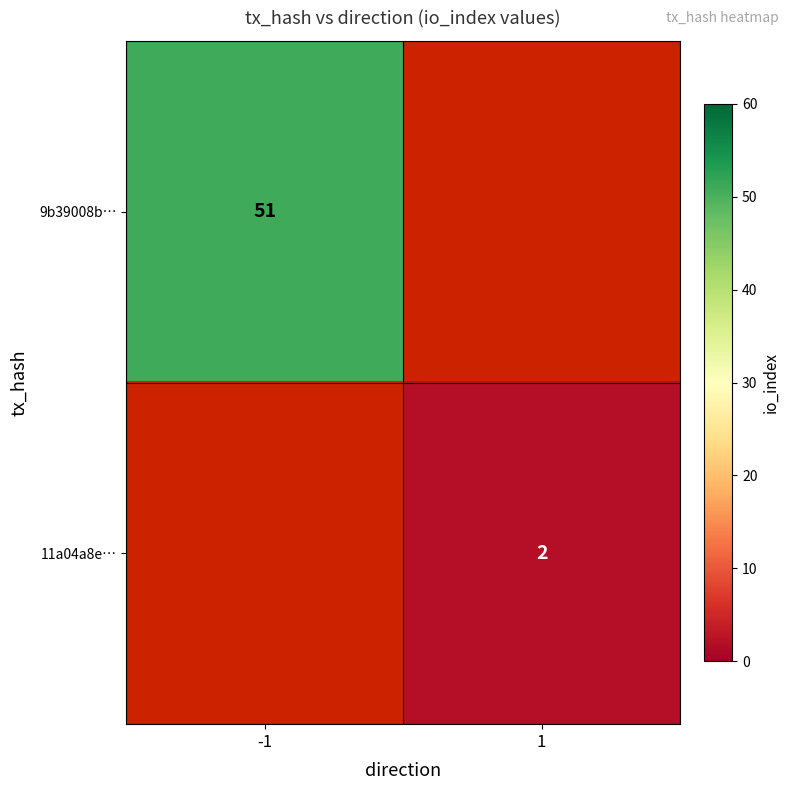

True or false: 11a04a8e… has a value of 2 at 1.

True